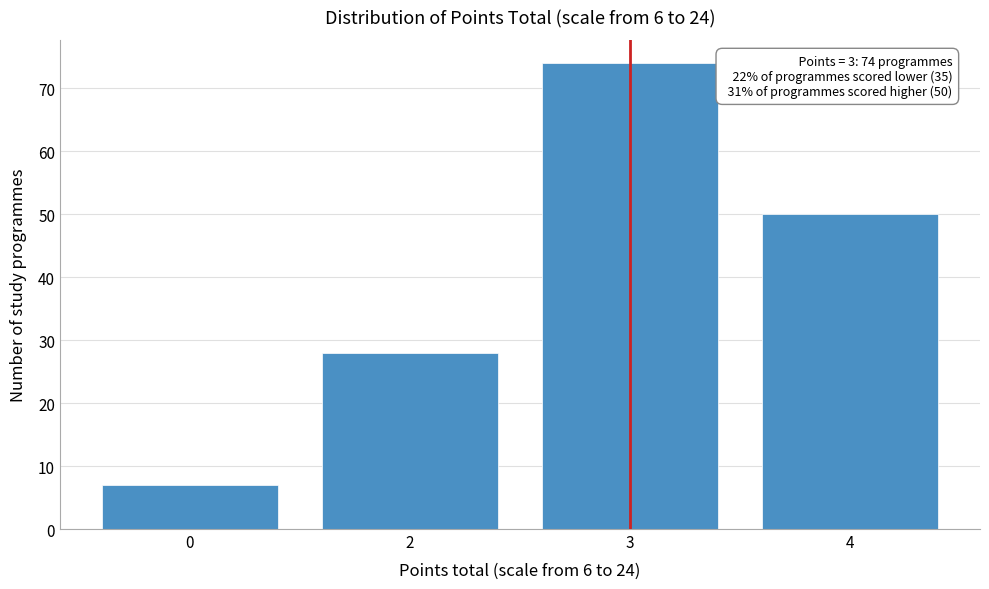

Reading right to left, transcribe all the data shown in this chart.

4=50	3=74	2=28	0=7